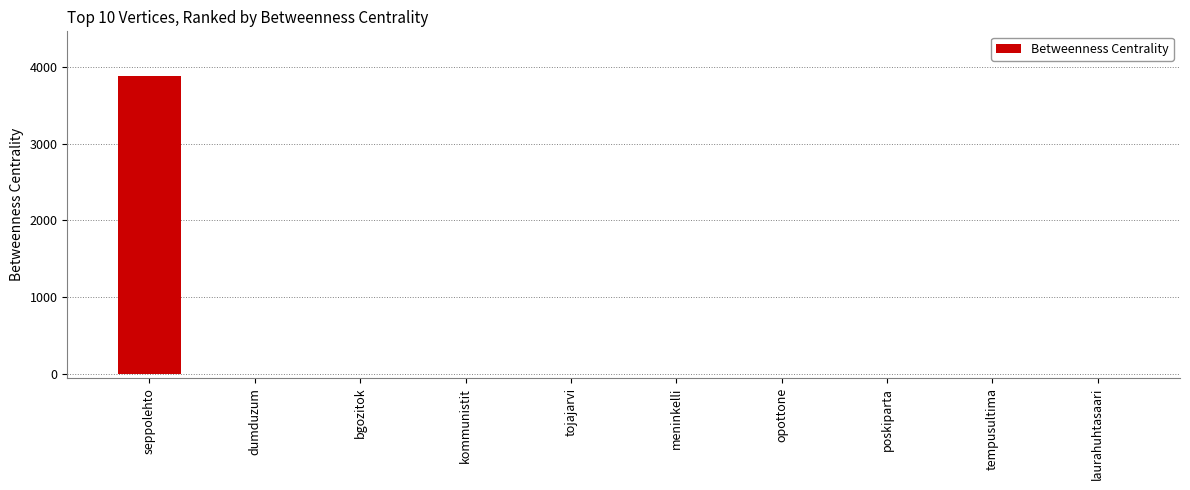

Count the number of values greater than 0.

3